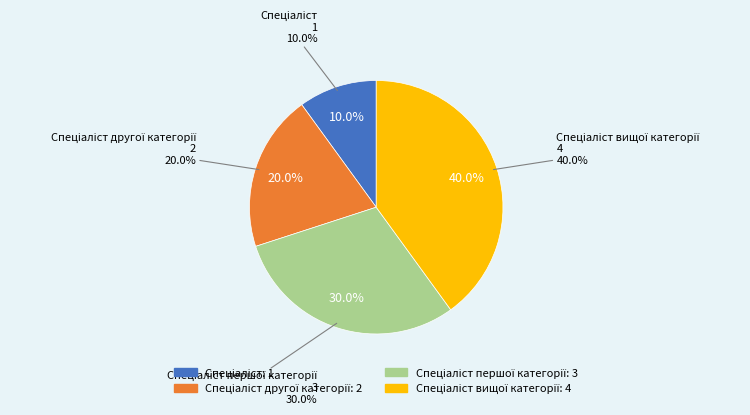

How many slices are in this pie chart?

4